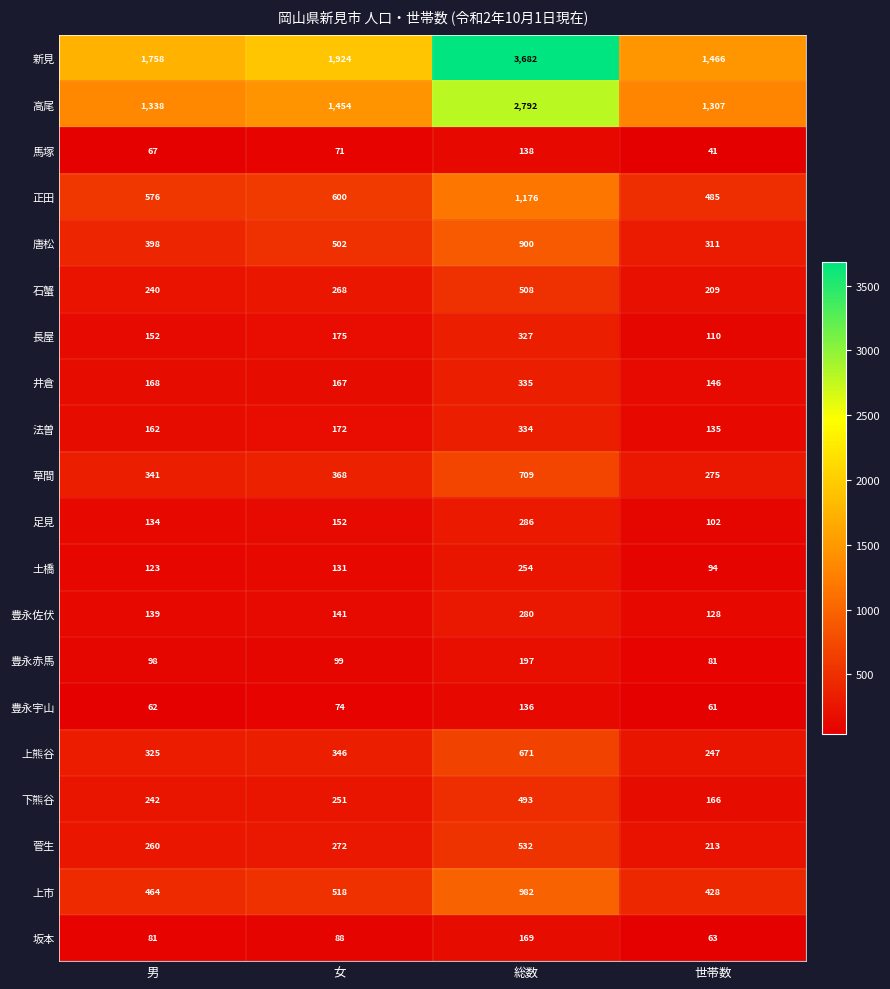

Which series has the largest range (max minus min)?

新見